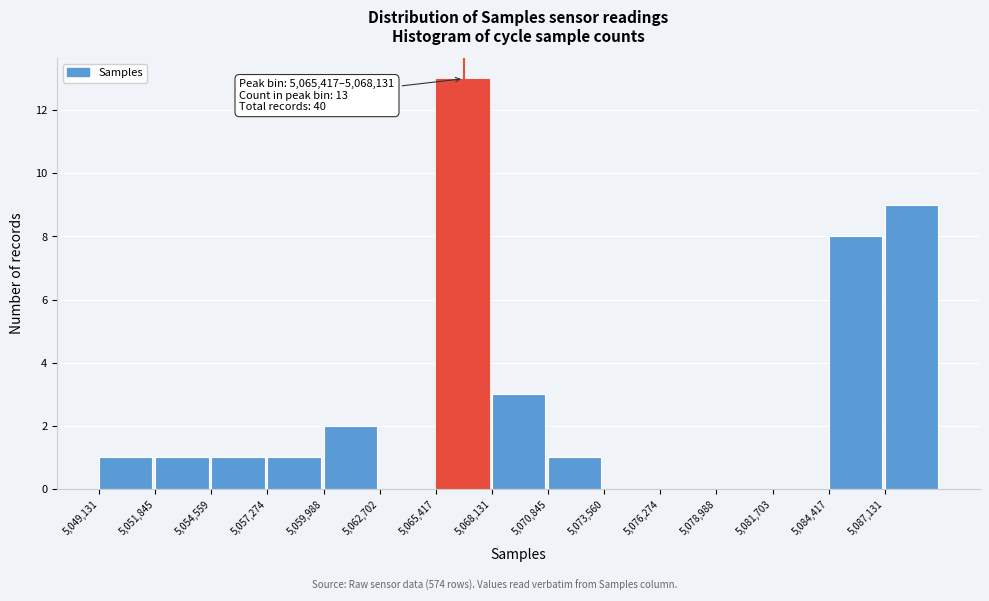

Which range on the x-axis has the tallest bar?

5065500 to 5068000